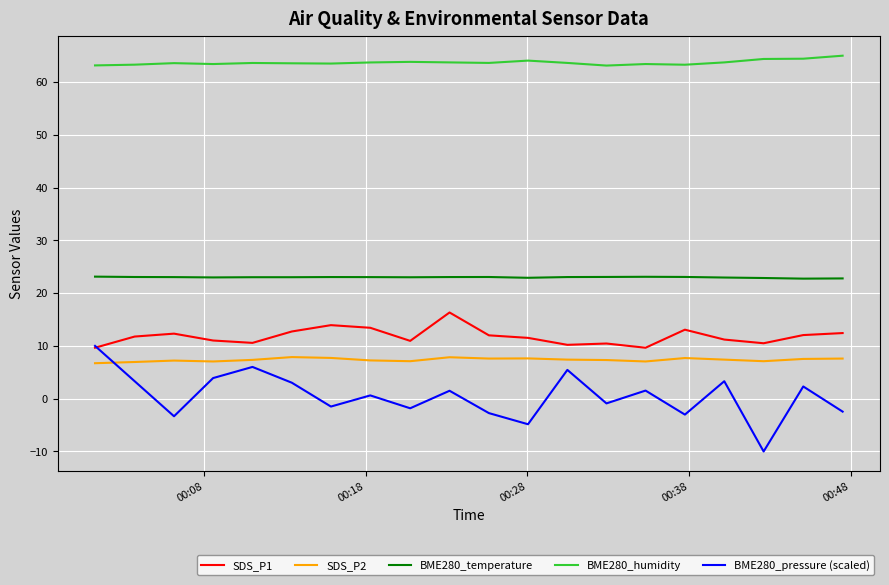

What is the difference between the maximum and minimum values in the BME280_humidity series?

1.9